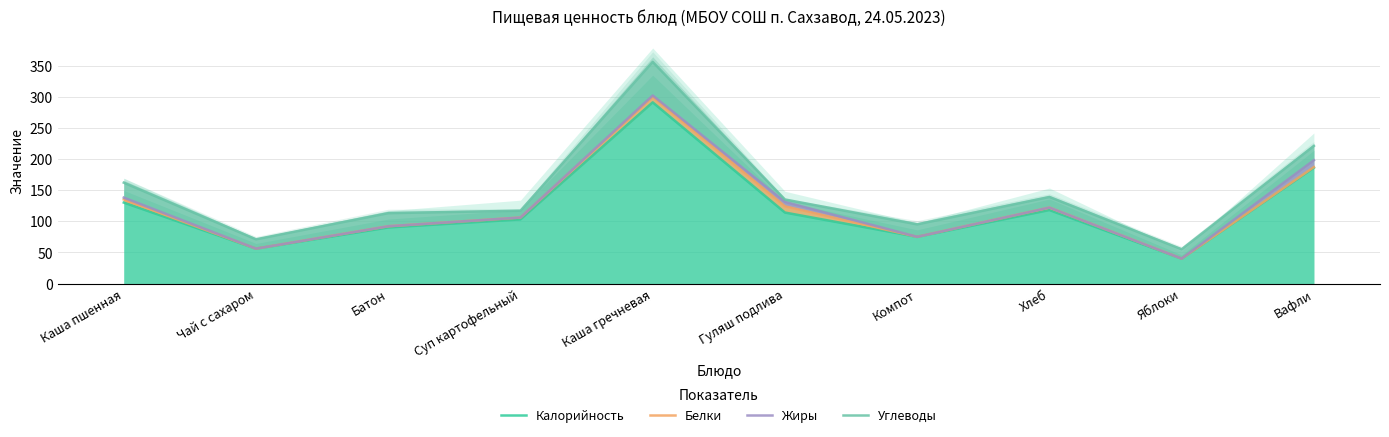

What position from the right is Гуляш подлива?

5